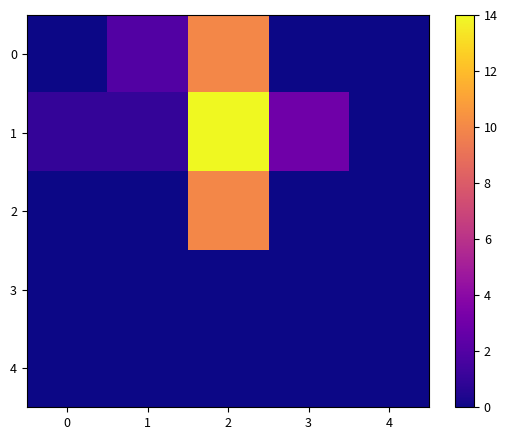

Between 4 and 0, which is larger?

4